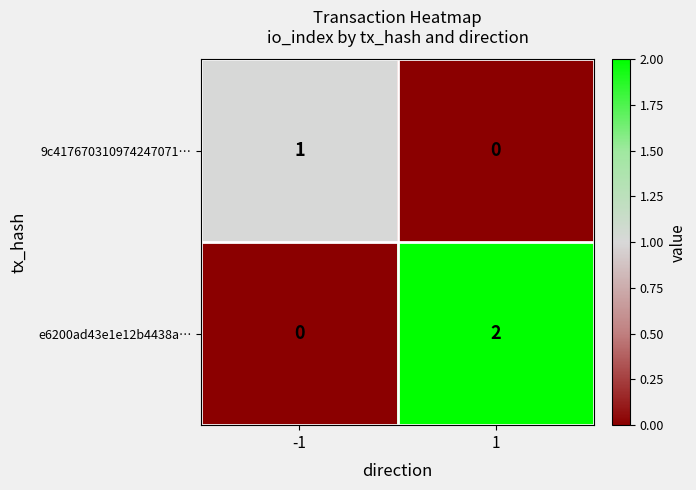

The value of e6200ad43e1e12b4438a… at -1 is -1. True or false?

False